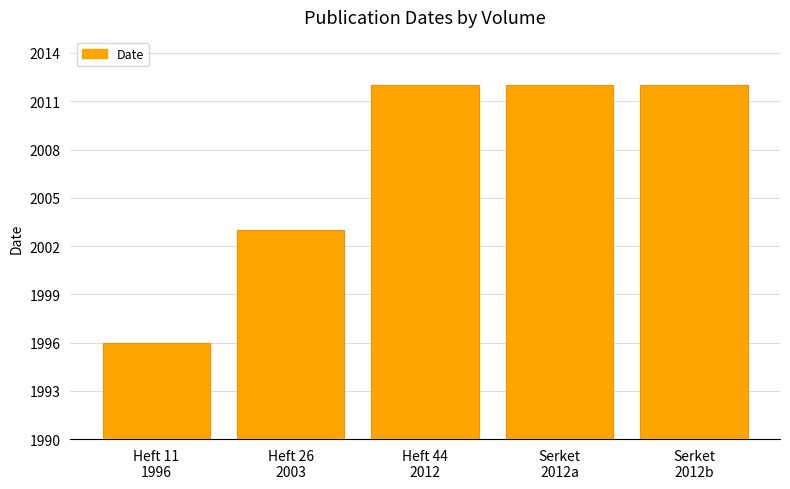

List the labels in order of value, smallest first.

Heft 11
1996, Heft 26
2003, Heft 44
2012, Serket
2012a, Serket
2012b